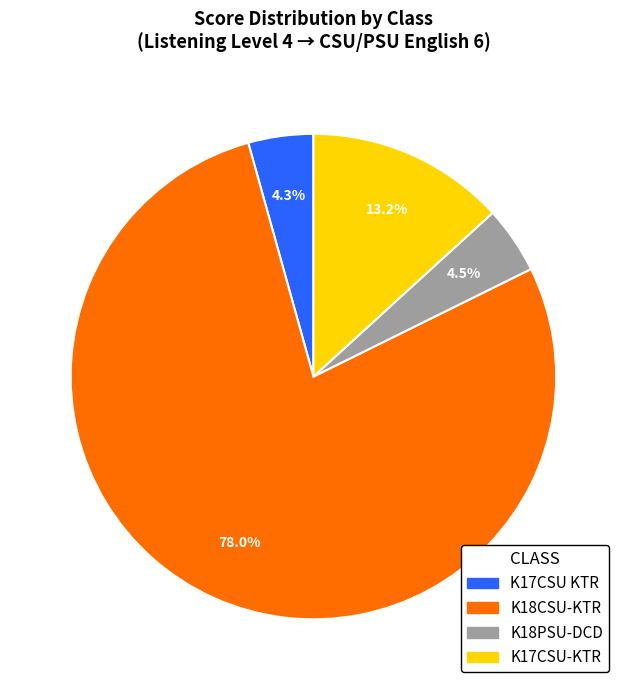

How many slices are in this pie chart?

4